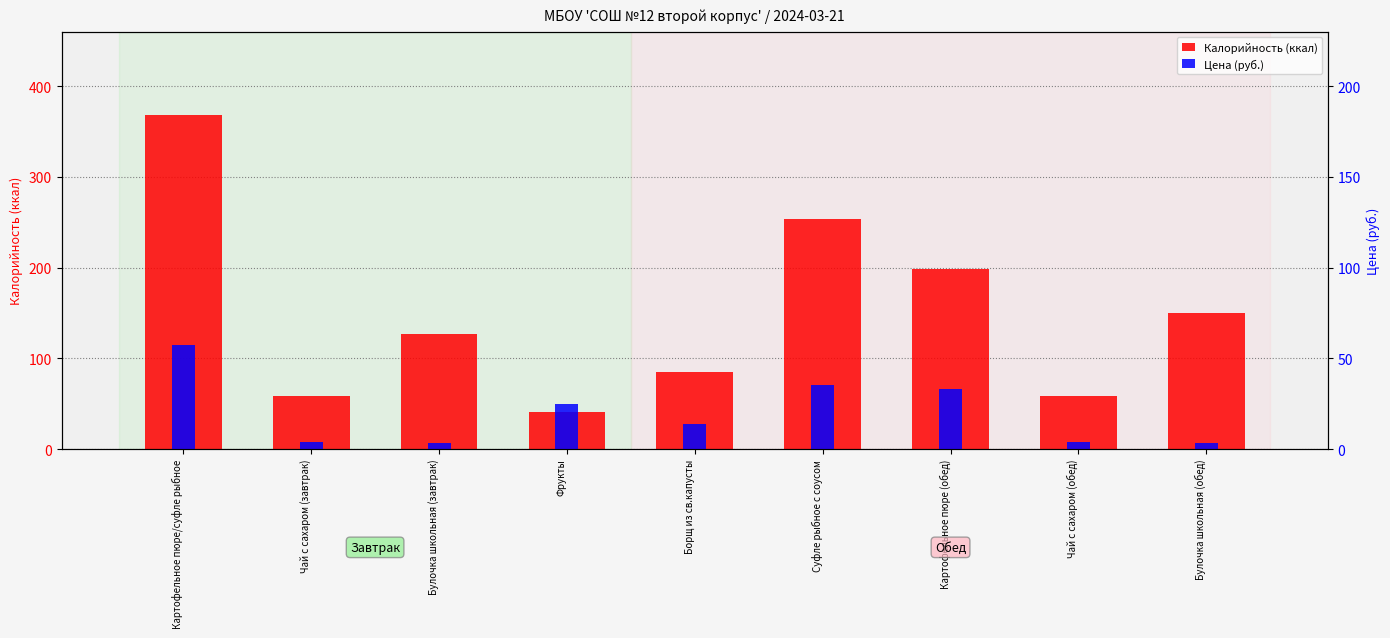

At which category does the chart reach its peak across all series?

Картофельное пюре/суфле рыбное